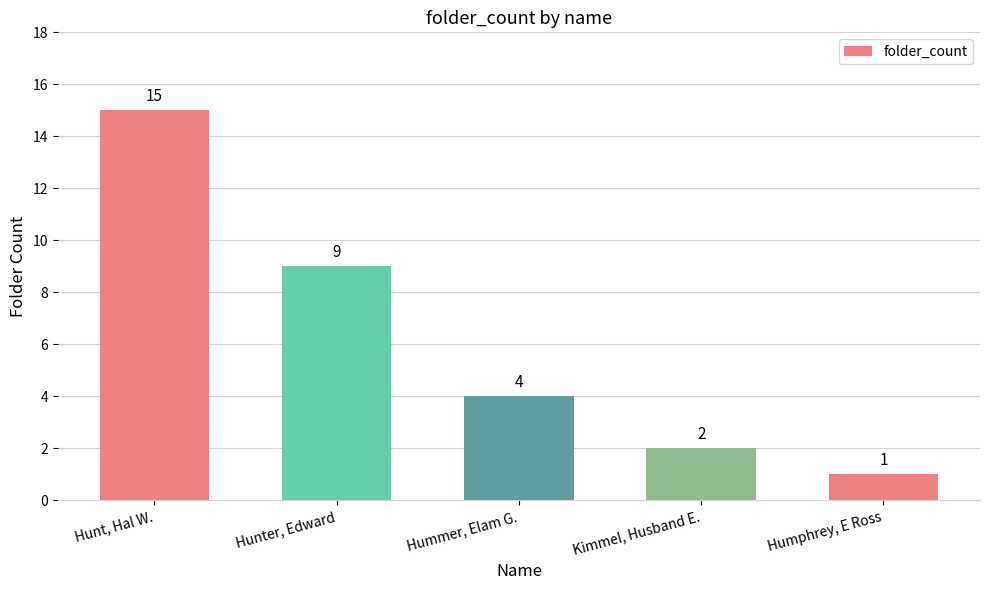

Which category has the highest value across all series?

Hunt, Hal W.